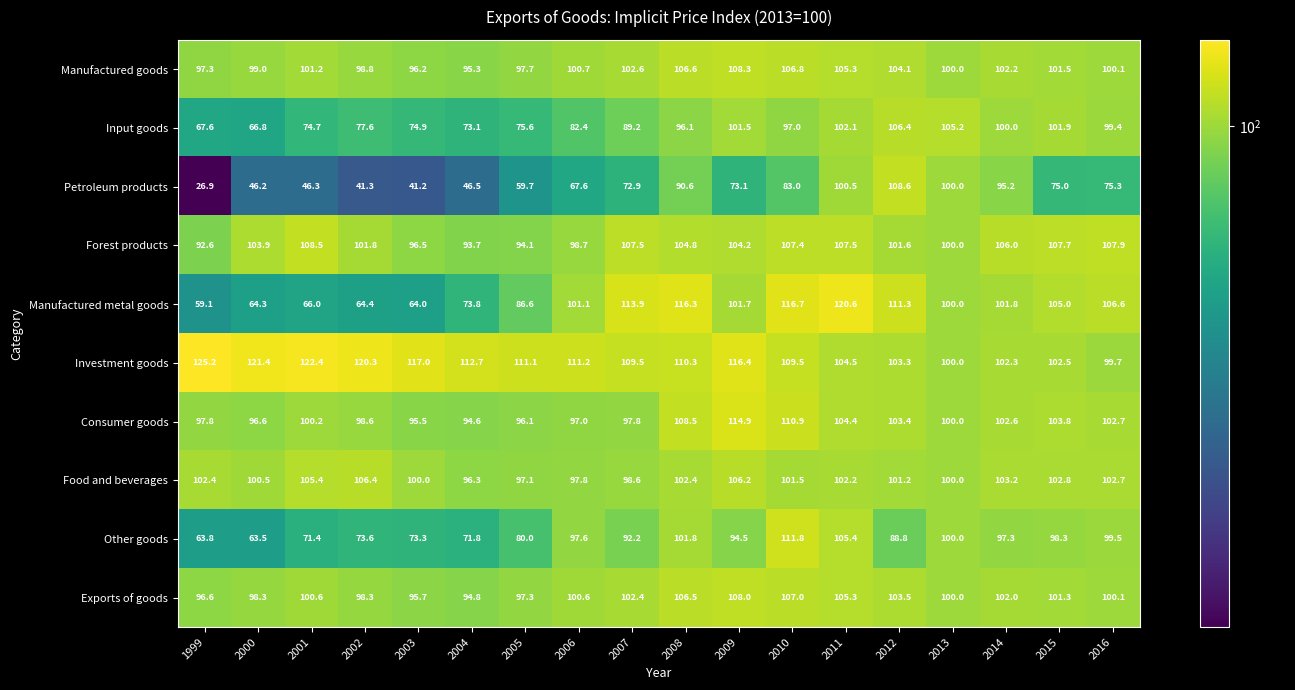

Is the value of Investment goods at 2015 greater than the value of Forest products at 2012?

Yes